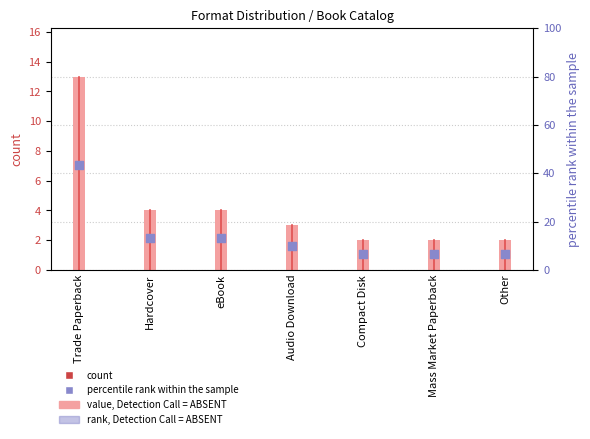

At which category is the sum across all series the highest?

Trade Paperback